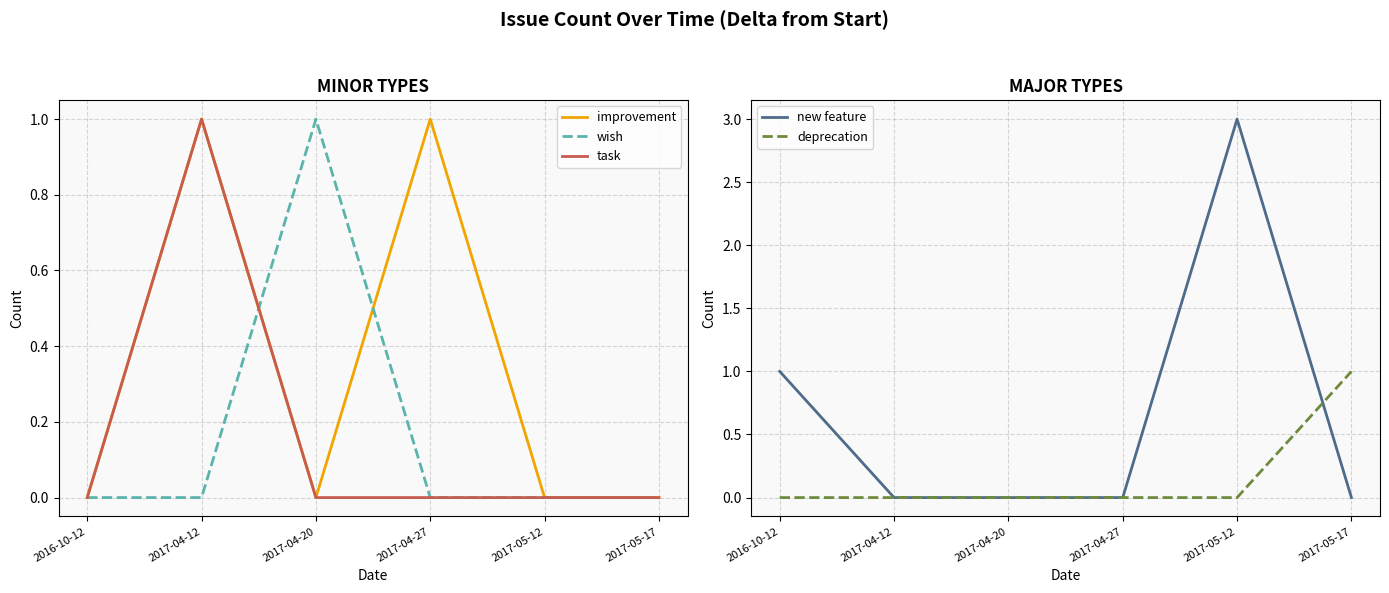

Reading left to right, what are all the values shown in this chart?

improvement: 2016-10-12=0	2017-04-12=1	2017-04-20=0	2017-04-27=1	2017-05-12=0	2017-05-17=0
wish: 2016-10-12=0	2017-04-12=0	2017-04-20=1	2017-04-27=0	2017-05-12=0	2017-05-17=0
task: 2016-10-12=0	2017-04-12=1	2017-04-20=0	2017-04-27=0	2017-05-12=0	2017-05-17=0
new feature: 2016-10-12=1	2017-04-12=0	2017-04-20=0	2017-04-27=0	2017-05-12=3	2017-05-17=0
deprecation: 2016-10-12=0	2017-04-12=0	2017-04-20=0	2017-04-27=0	2017-05-12=0	2017-05-17=1